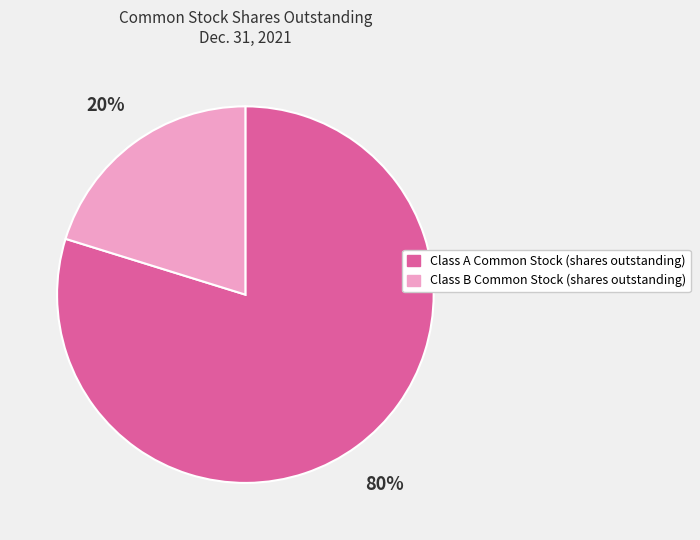

How many slices are in this pie chart?

2